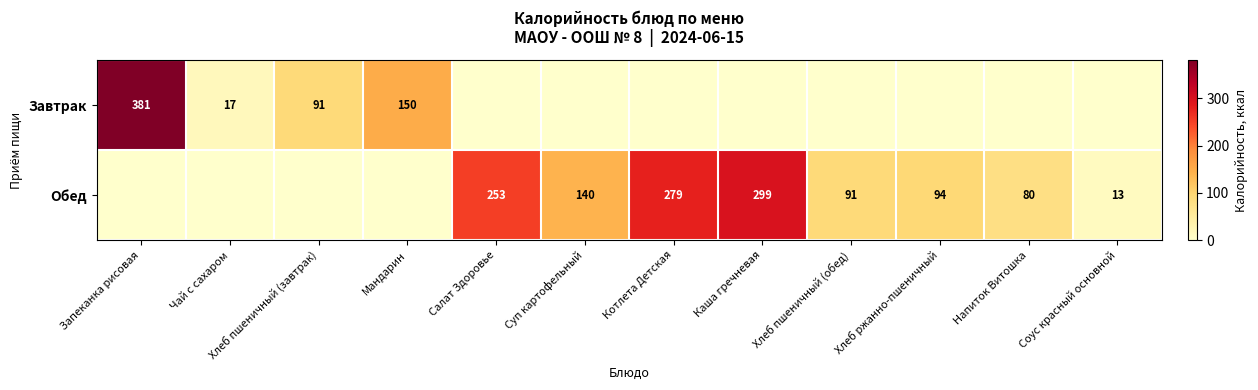

Is the value of Завтрак at Чай с сахаром greater than the value of Обед at Хлеб ржанно-пшеничный?

No